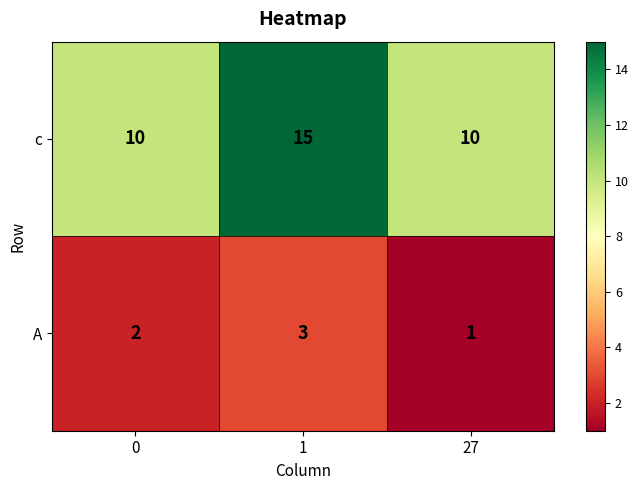

Reading right to left, extract all data points from this chart.

c: 27=10	1=15	0=10
A: 27=1	1=3	0=2